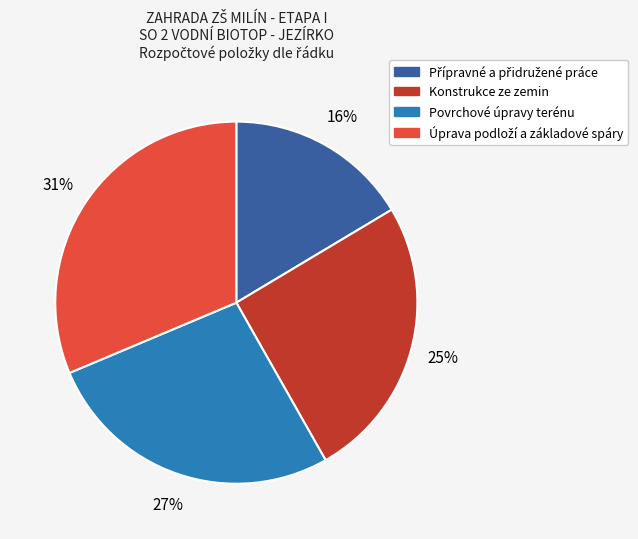

To the nearest percent, what percentage of the pie is Povrchové úpravy terénu?

27%